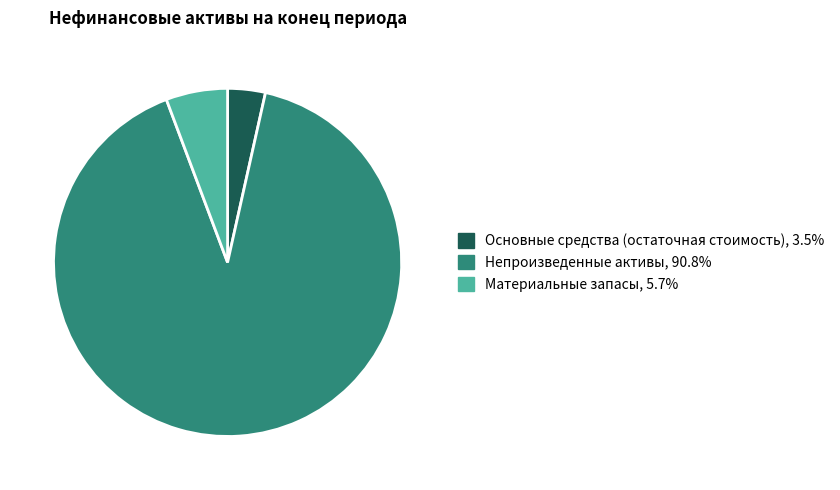

Combined, do Основные средства (остаточная стоимость) and Непроизведенные активы account for over 50%?

Yes